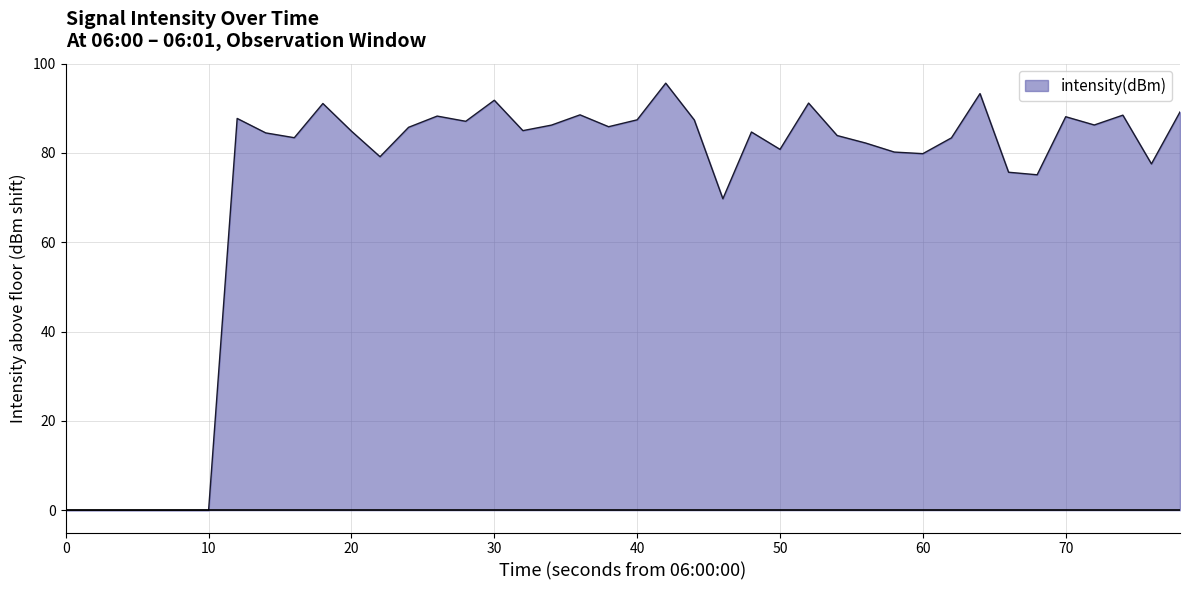

How many lines are shown in the chart?

1